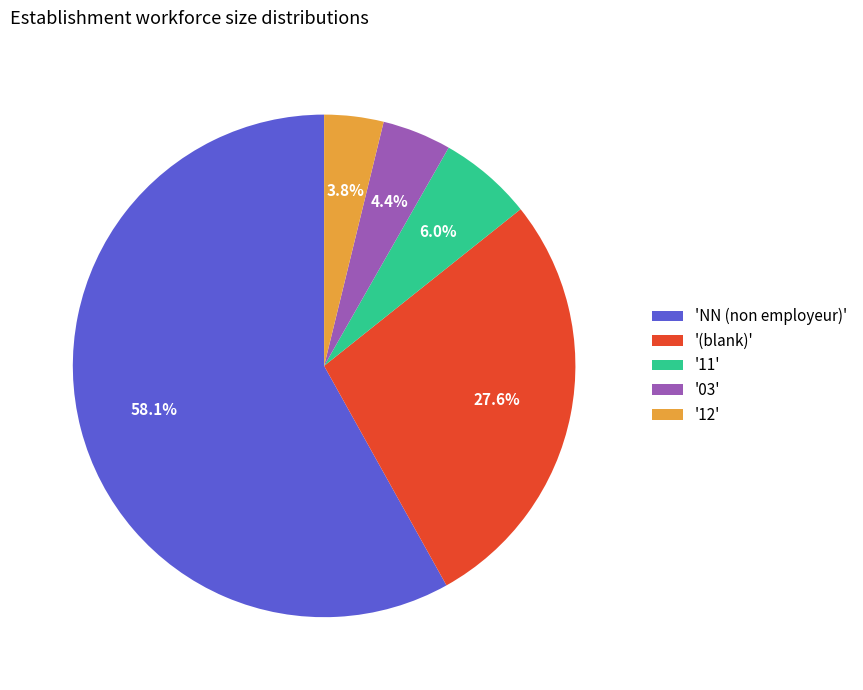

Is the sum of 'NN (non employeur)' and '12' greater than half?

Yes